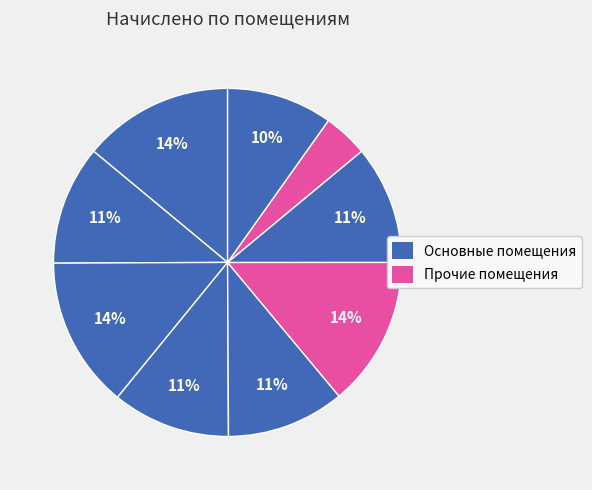

Count the number of slices in the pie.

9